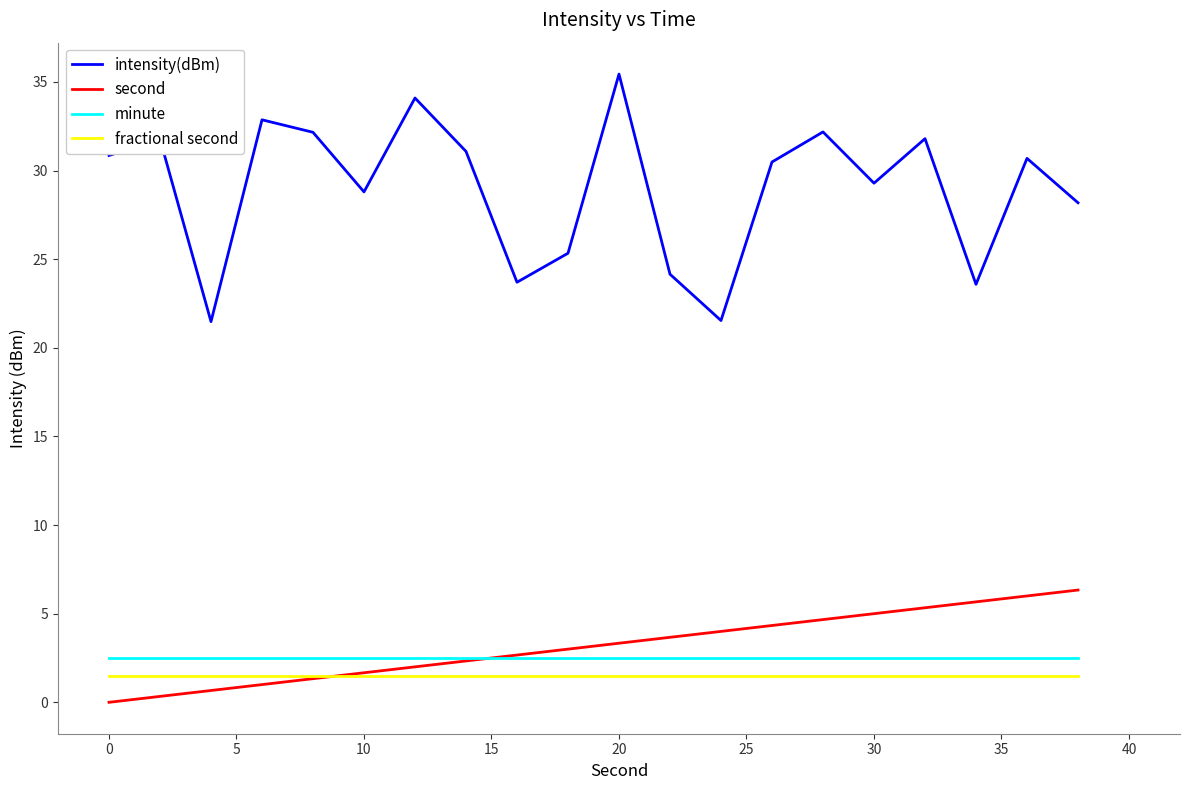

Which series has the widest spread of values?

intensity(dBm)